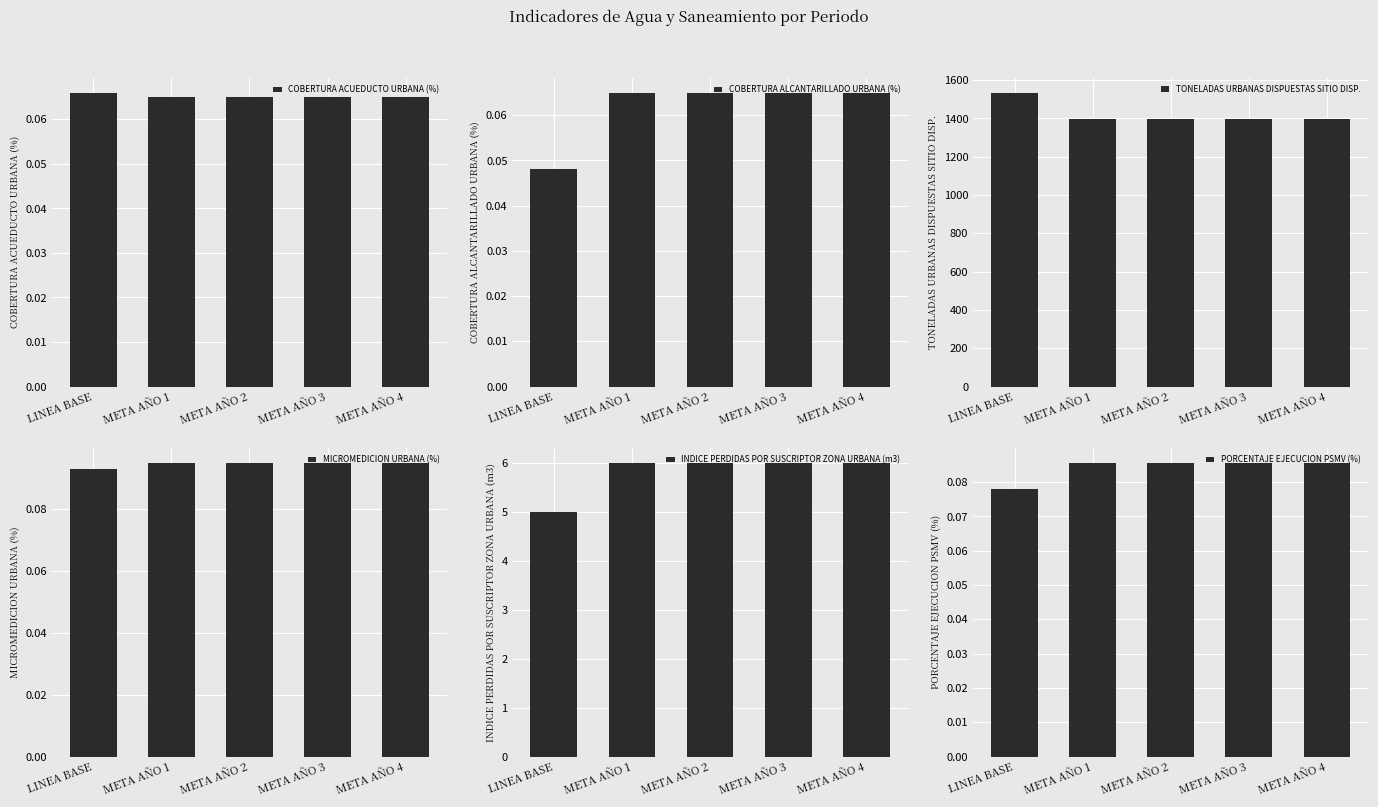

Are the bars grouped side by side (vs. stacked)?

Yes